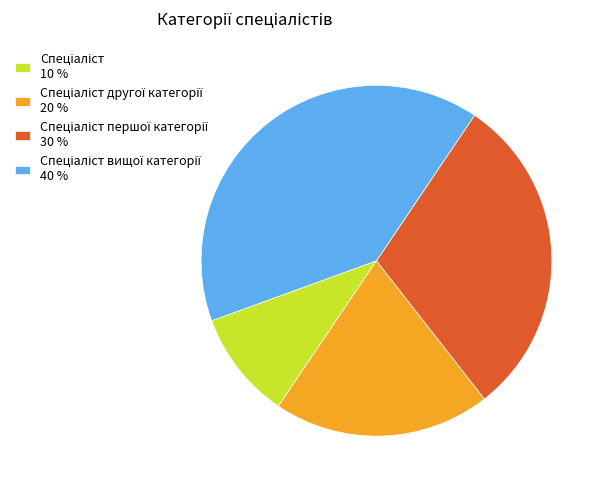

Does any single category account for the majority?

No